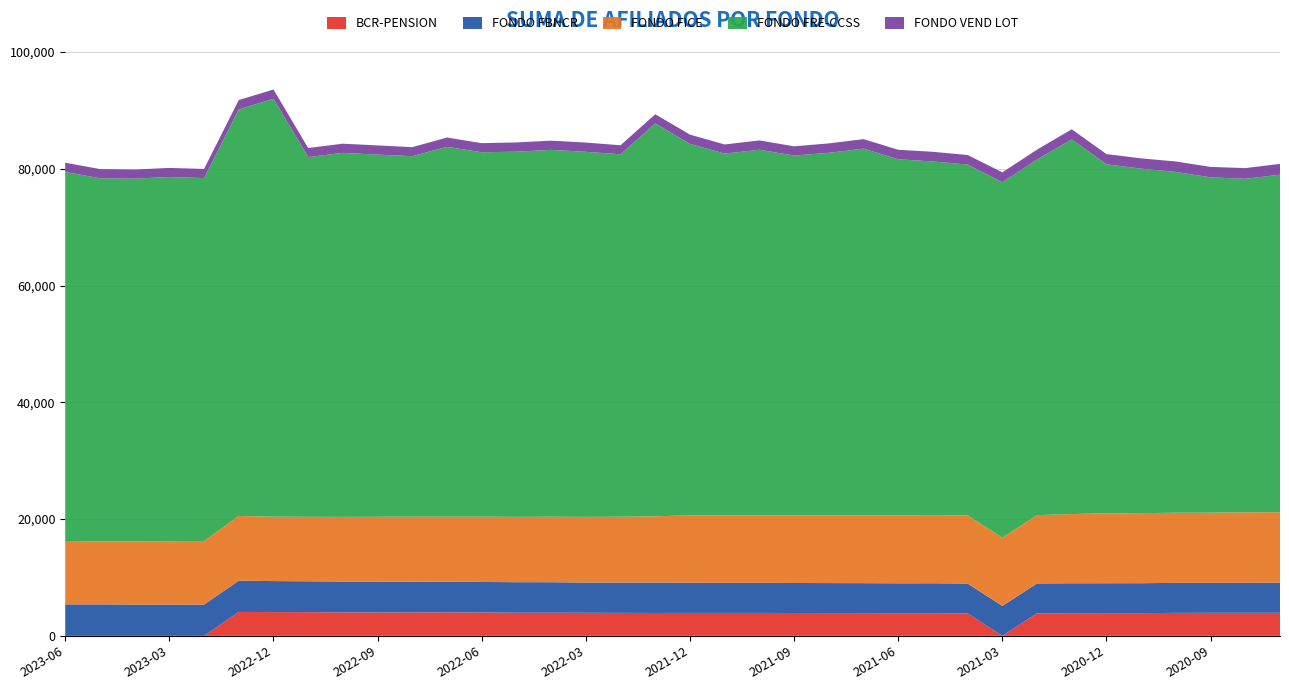

At 2022-12, list the series in order from smallest to largest.

FONDO VEND LOT, BCR-PENSION, FONDO FBNCR, FONDO FICE, FONDO FRE-CCSS